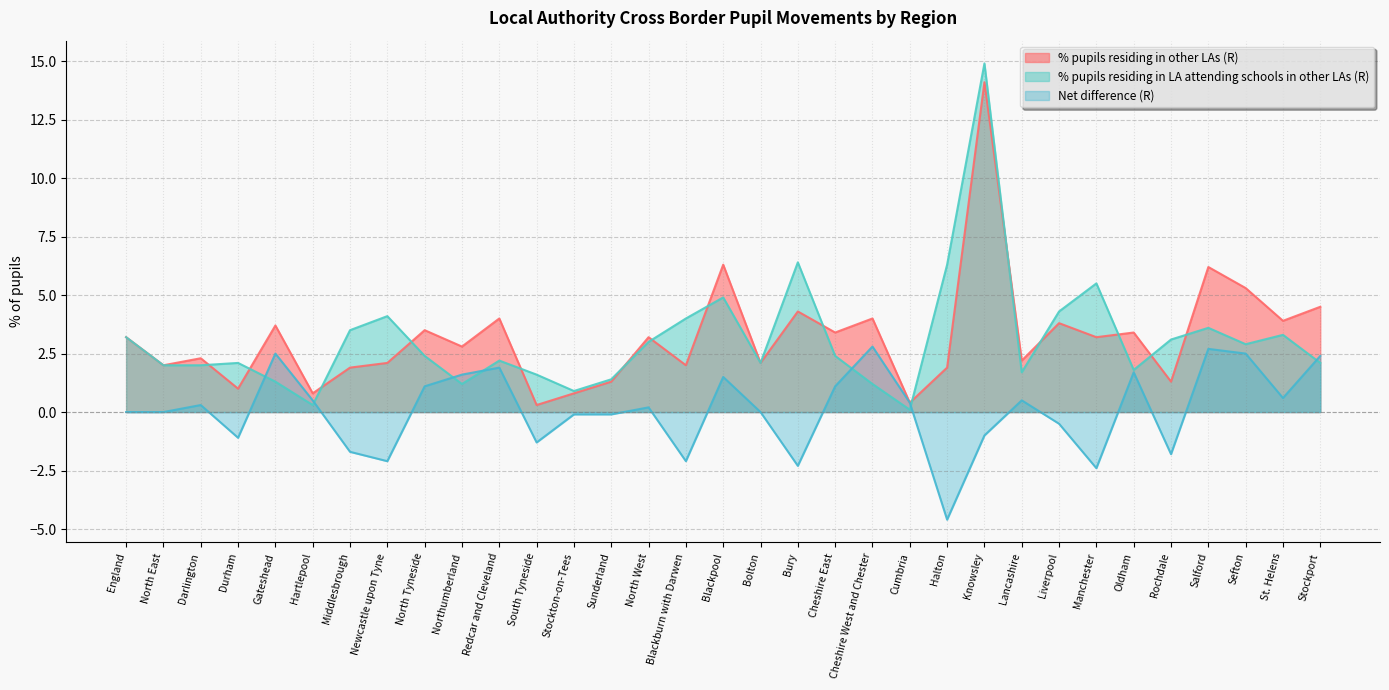

What is the label of the 15th point from the left?

North West